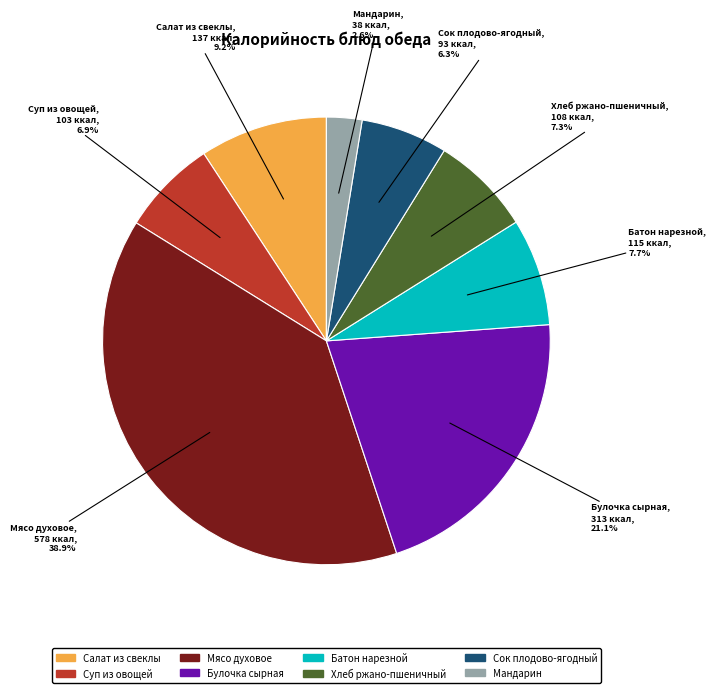

The Сок плодово-ягодный slice represents 6% of the pie. True or false?

True